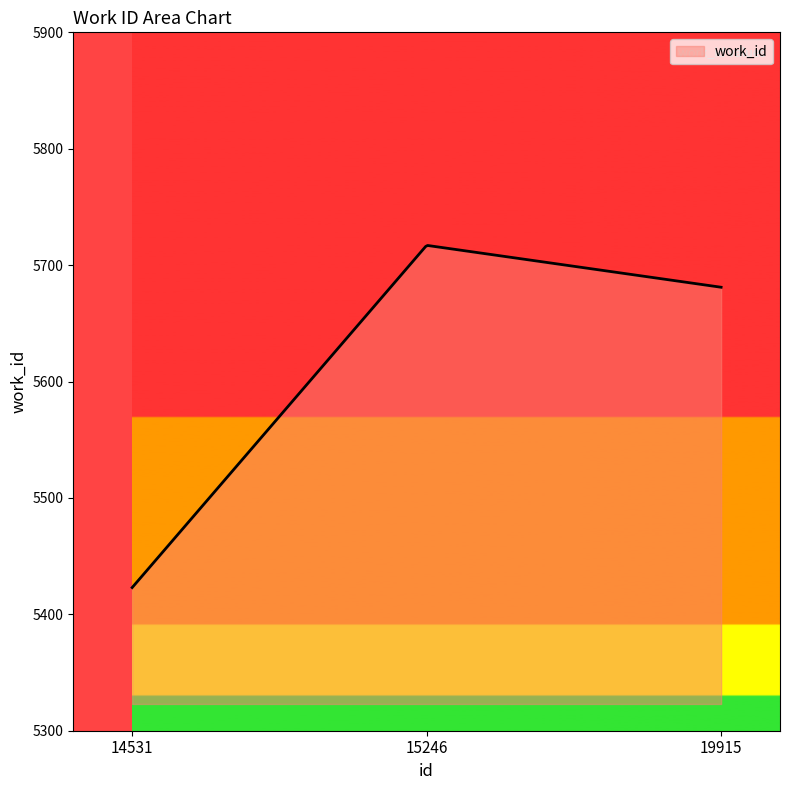

What is the maximum value shown in the chart?

5716.9